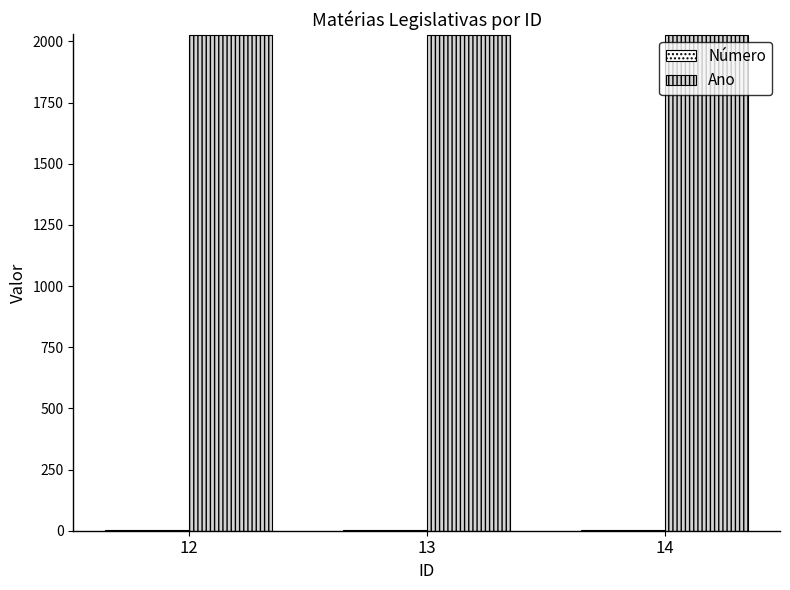

What is the maximum value shown in the chart?

2025